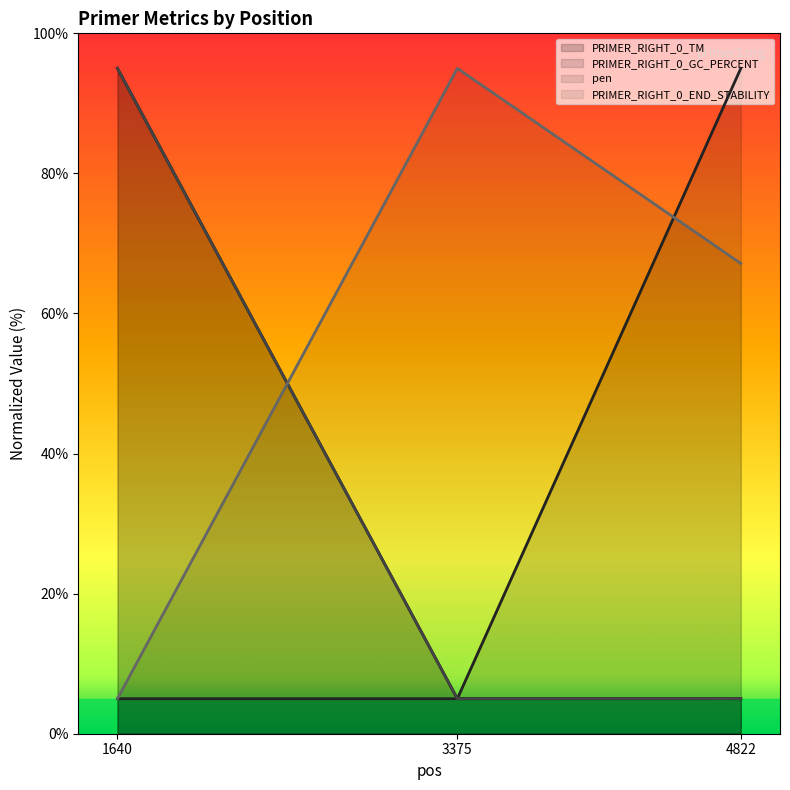

How many PRIMER_RIGHT_0_GC_PERCENT values are between 5 and 95?

3